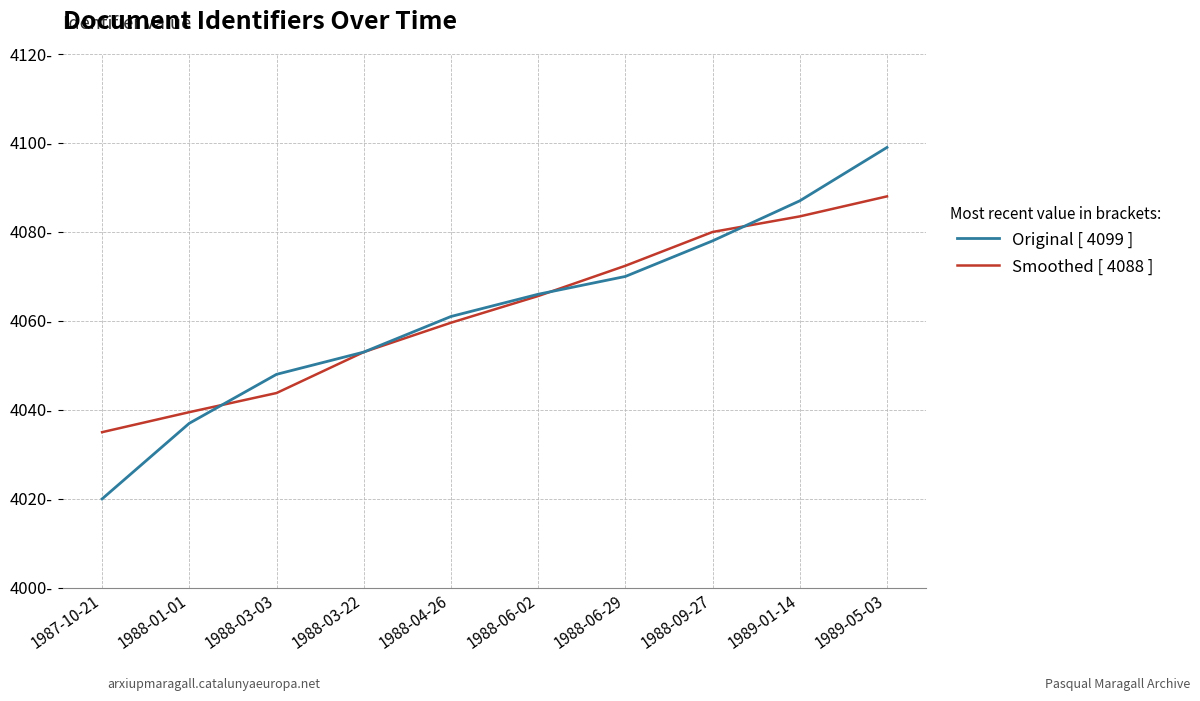

At which label does Original [ 4099 ] first exceed 4066?

1988-06-29